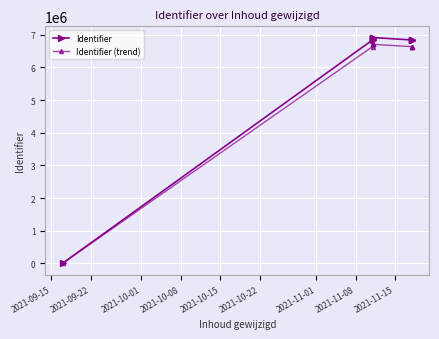

How many series are shown in this chart?

2